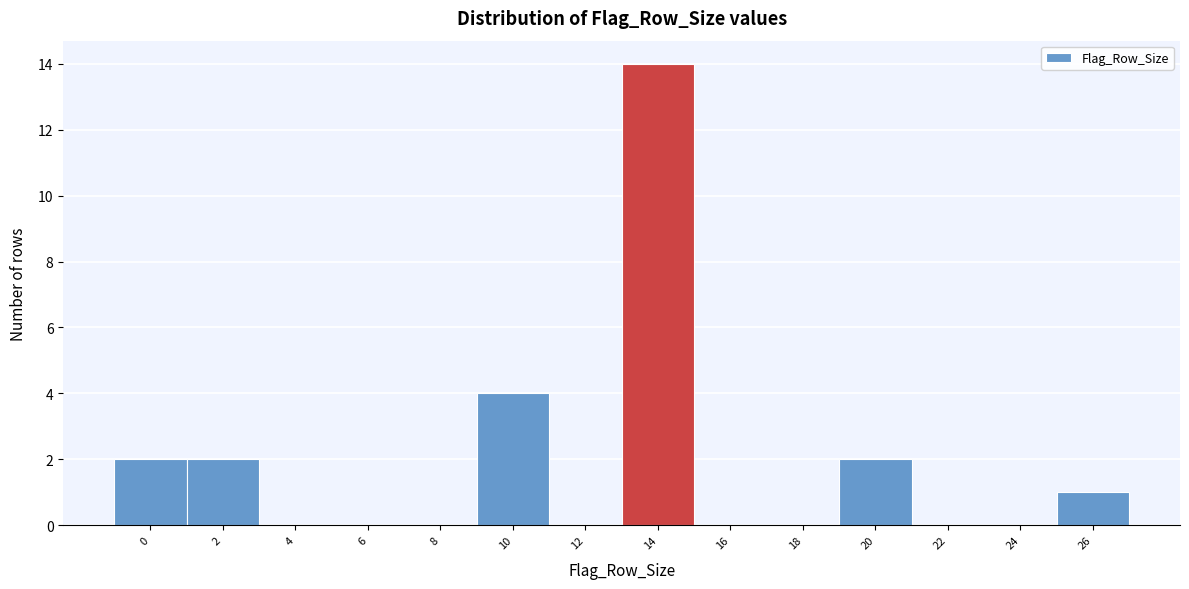

Reading right to left, transcribe all the data shown in this chart.

26=1	24=0	22=0	20=2	18=0	16=0	14=14	12=0	10=4	8=0	6=0	4=0	2=2	0=2